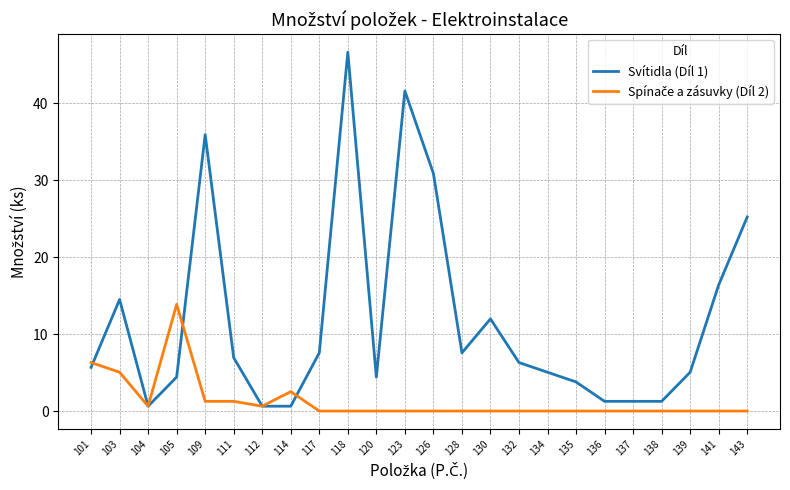

What is the maximum value shown in the chart?

46.6